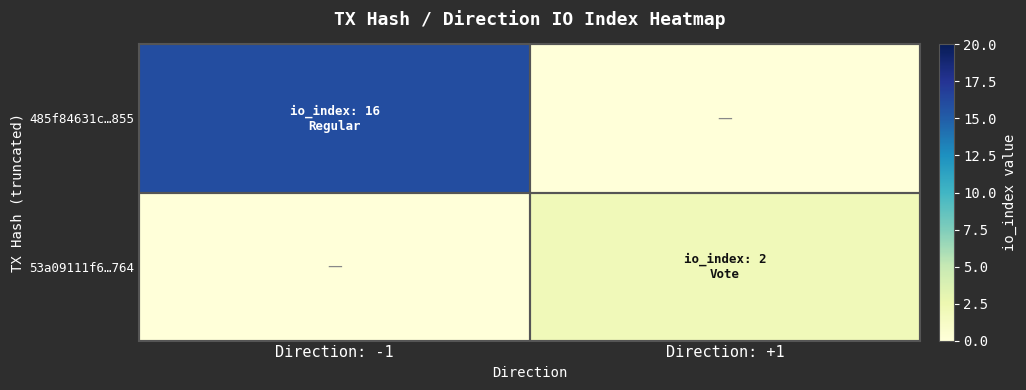

At how many categories does at least one series exceed 13?

1